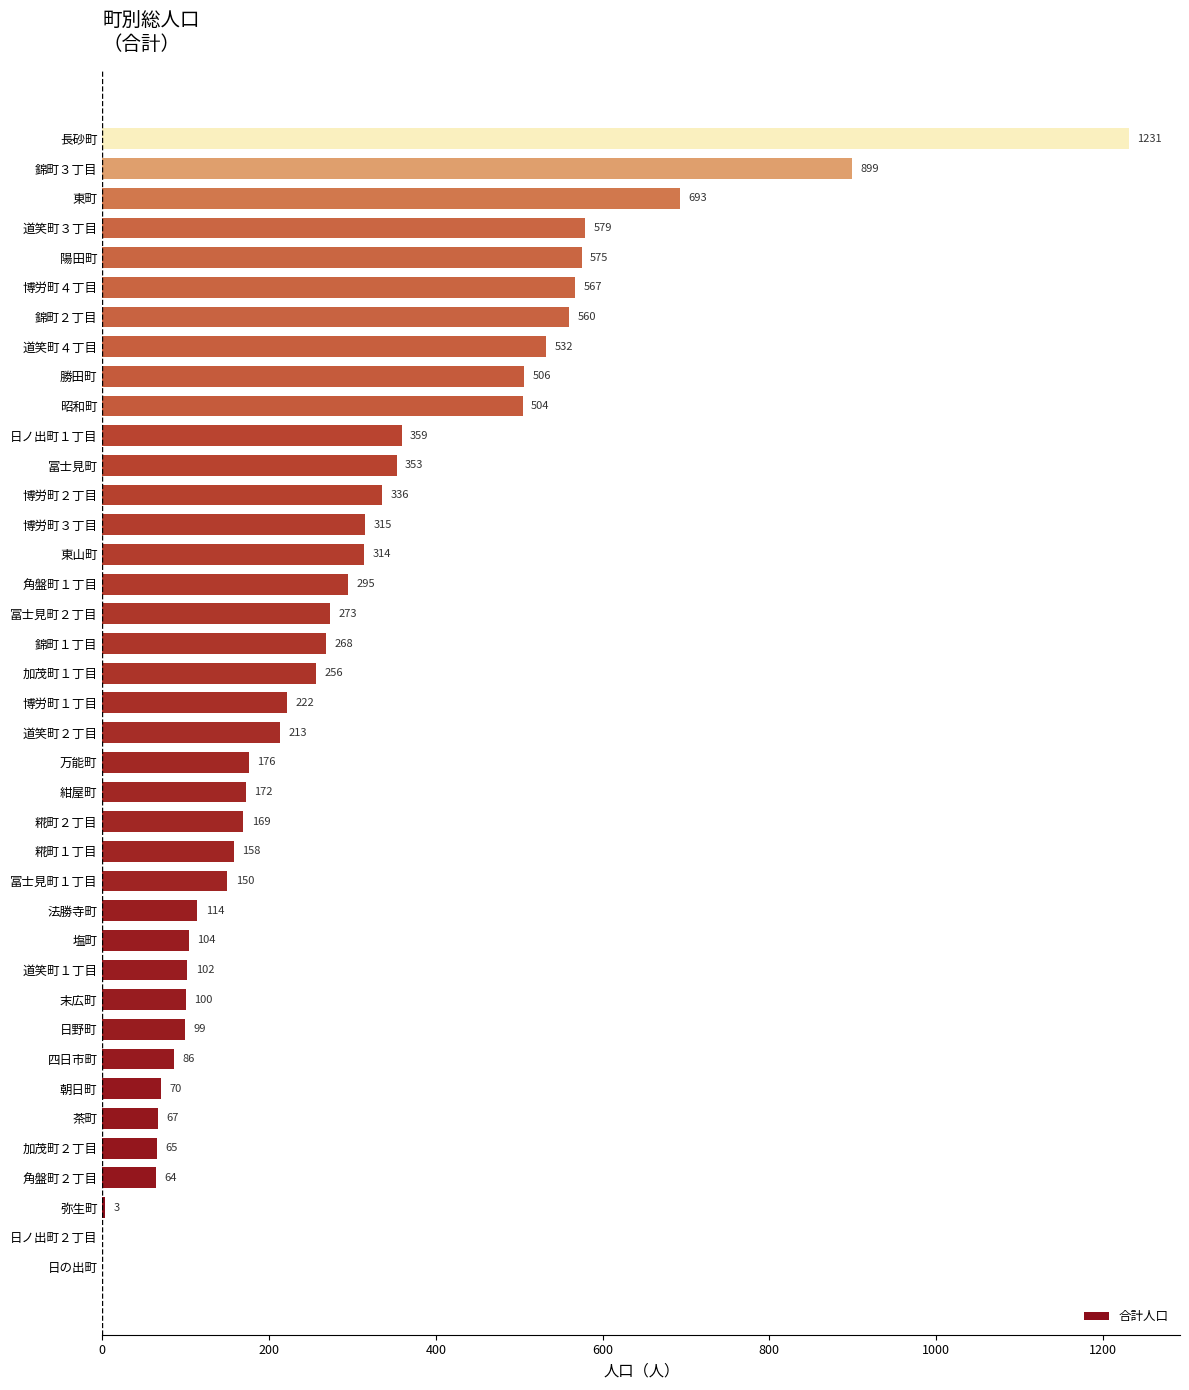

Read the value at 四日市町.

86